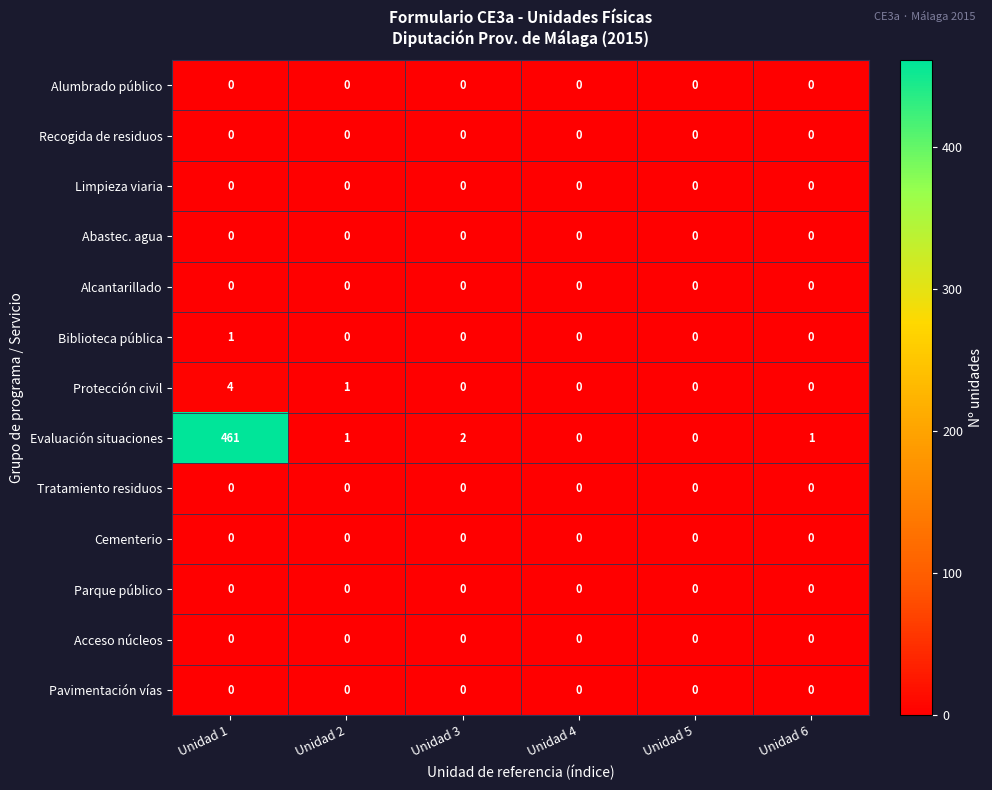

Which series changed the most between Unidad 3 and Unidad 6?

Evaluación situaciones